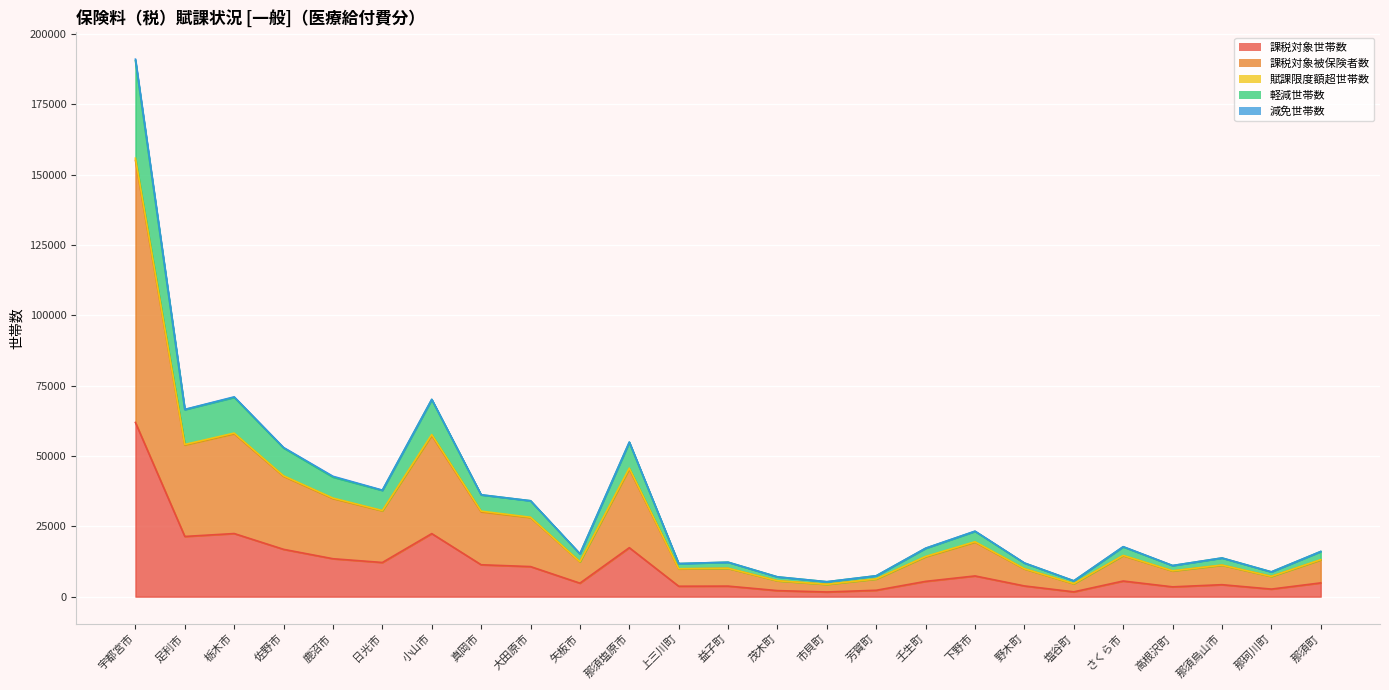

What is the sum of all 課税対象世帯数 values?

267635